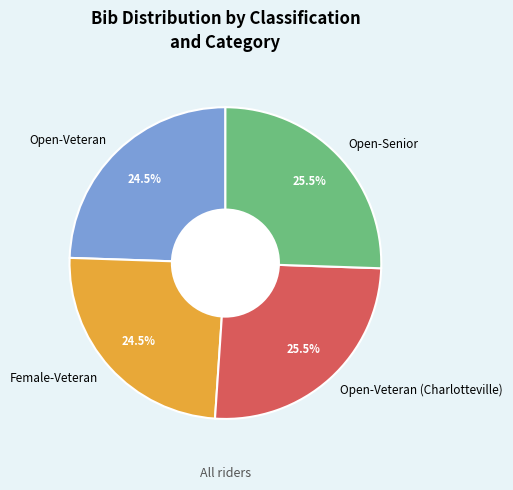

Combined, do Open-Veteran and Female-Veteran account for over 50%?

No